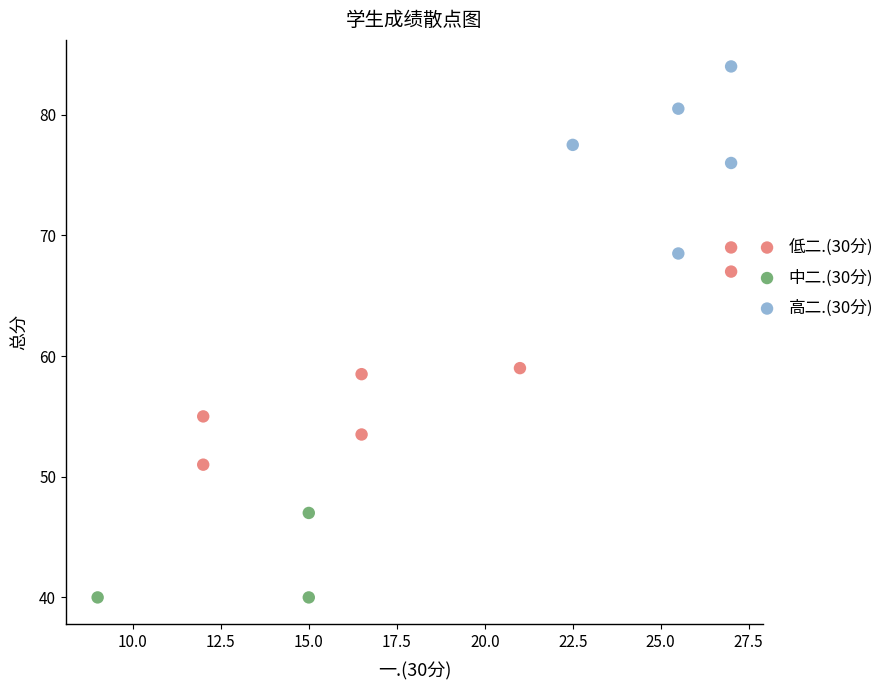

What are all the series names shown in the legend?

低二.(30分), 中二.(30分), 高二.(30分)